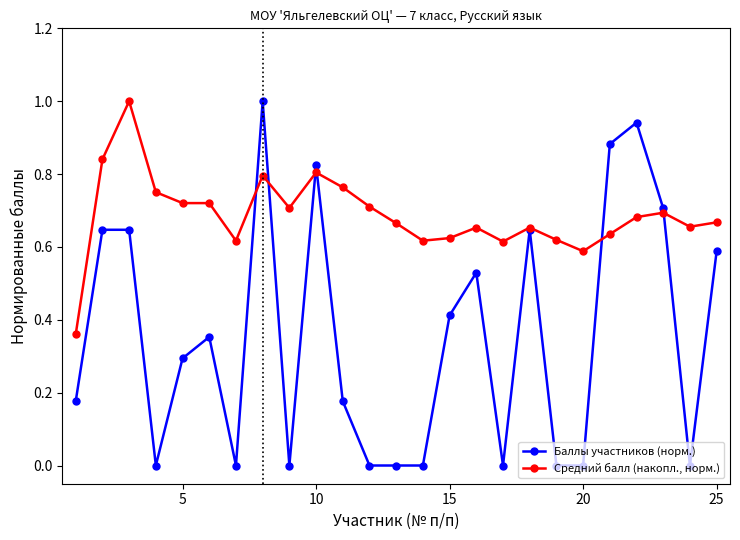

True or false: Средний балл (накопл., норм.) and Баллы участников (норм.) intersect in this chart.

True